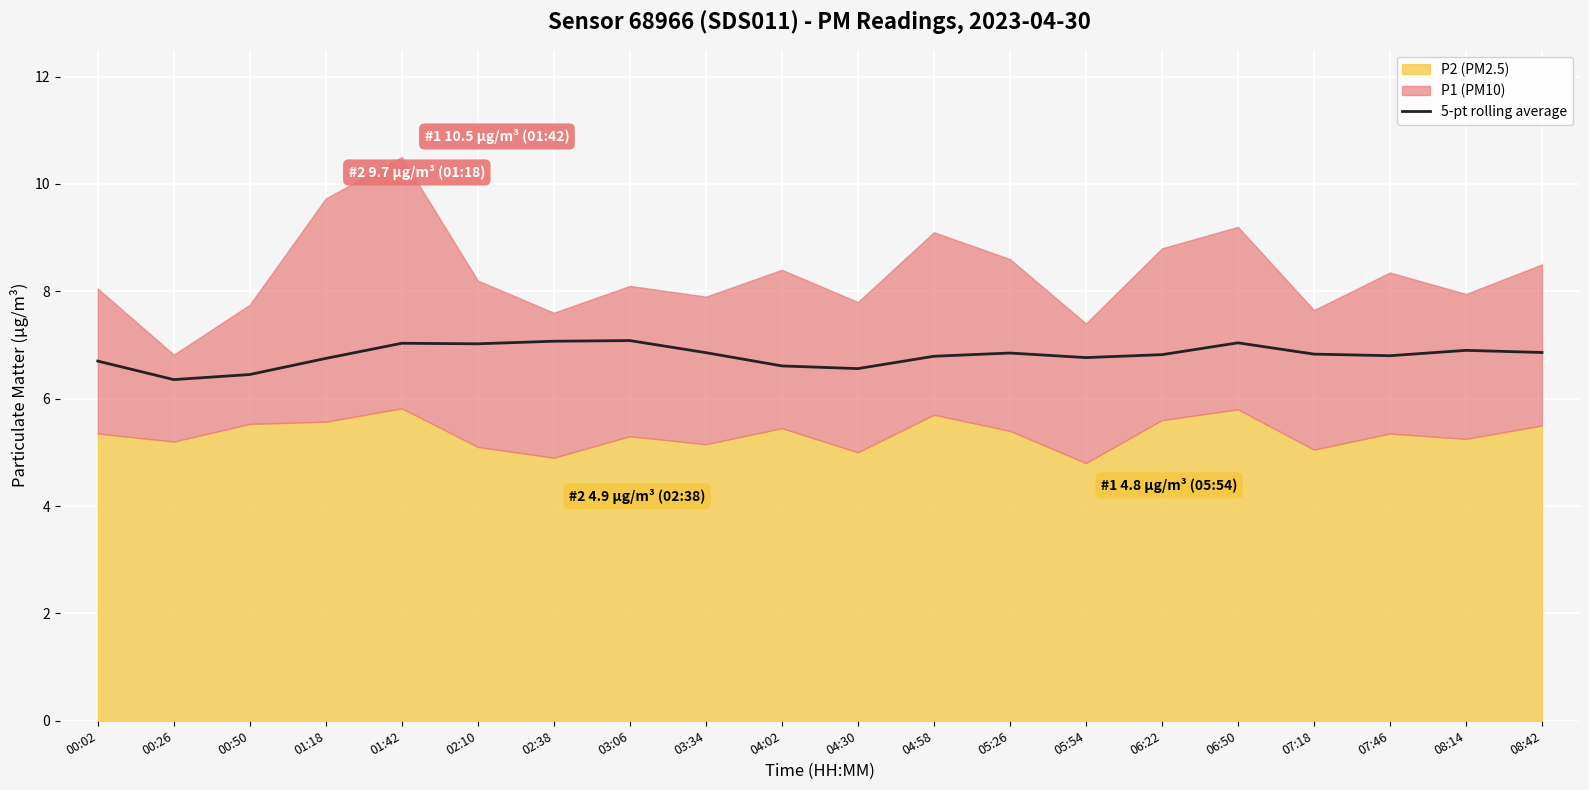

True or false: the data shows 6.9 at 08:14.

True